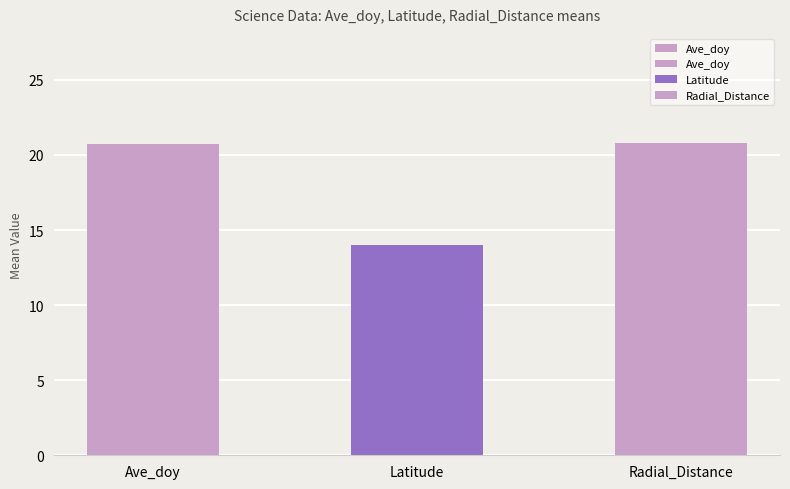

At which category does the chart reach its peak across all series?

Radial_Distance